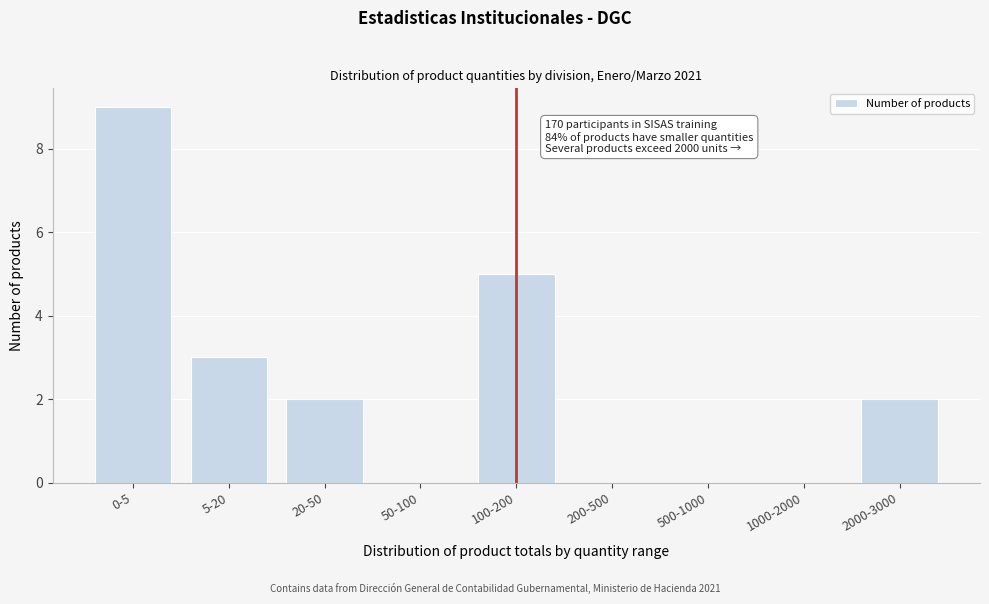

Reading right to left, what are all the values shown in this chart?

2000-3000=2	1000-2000=0	500-1000=0	200-500=0	100-200=5	50-100=0	20-50=2	5-20=3	0-5=9